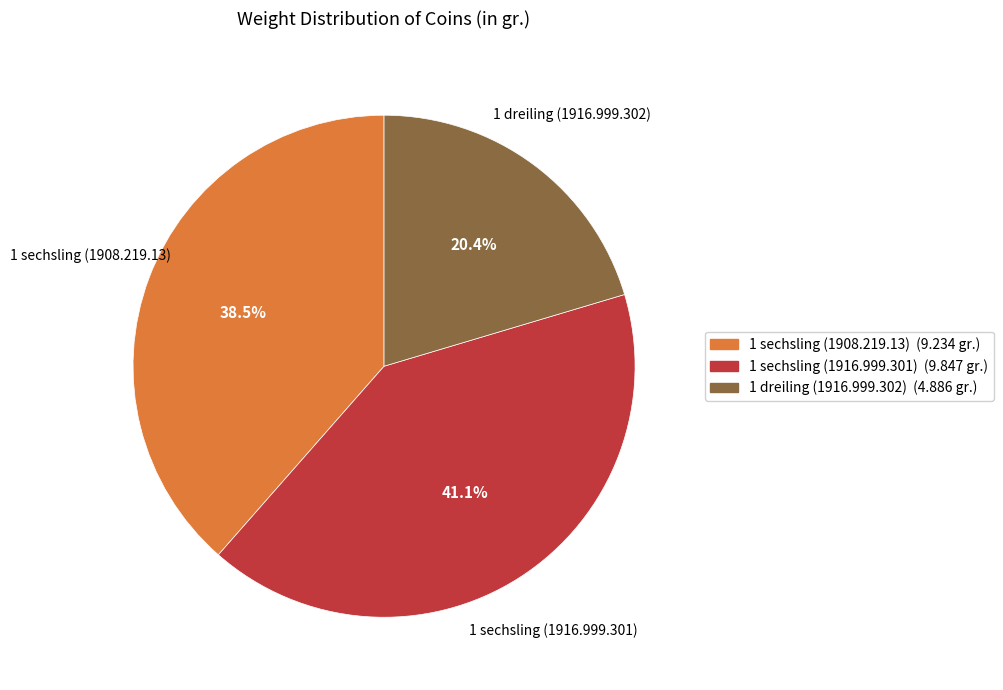

Which slice is the largest?

1 sechsling (1916.999.301)